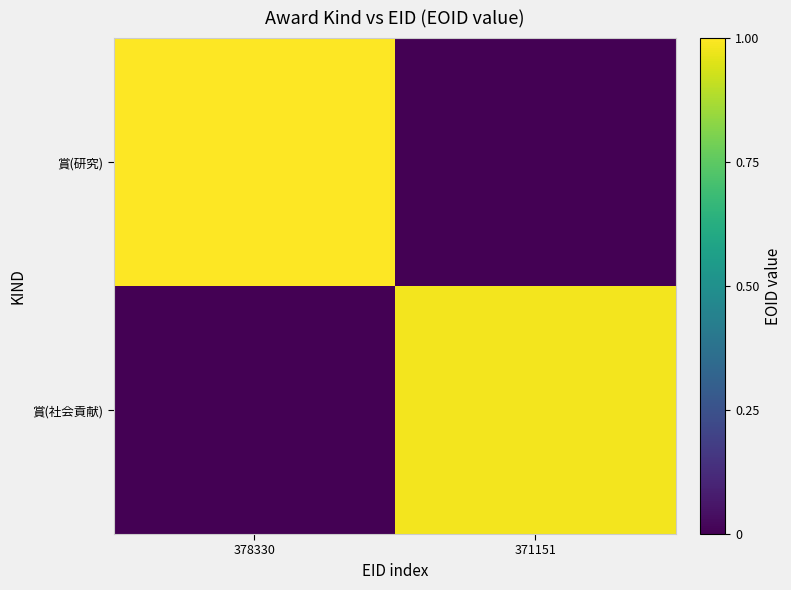

Rank the series by their average value, from lowest to highest.

賞(社会貢献), 賞(研究)